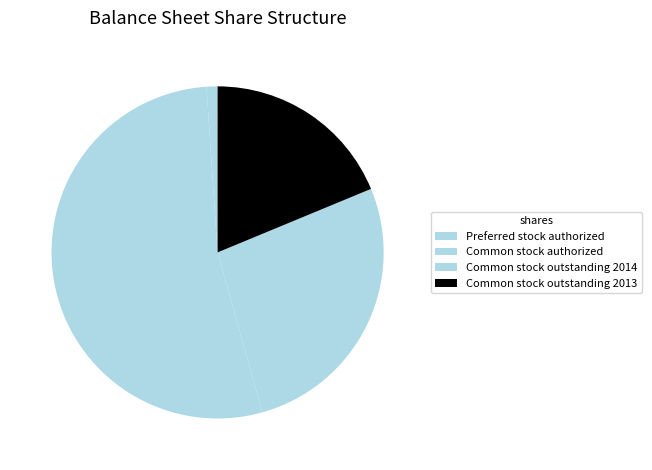

How many segments does this pie chart have?

4